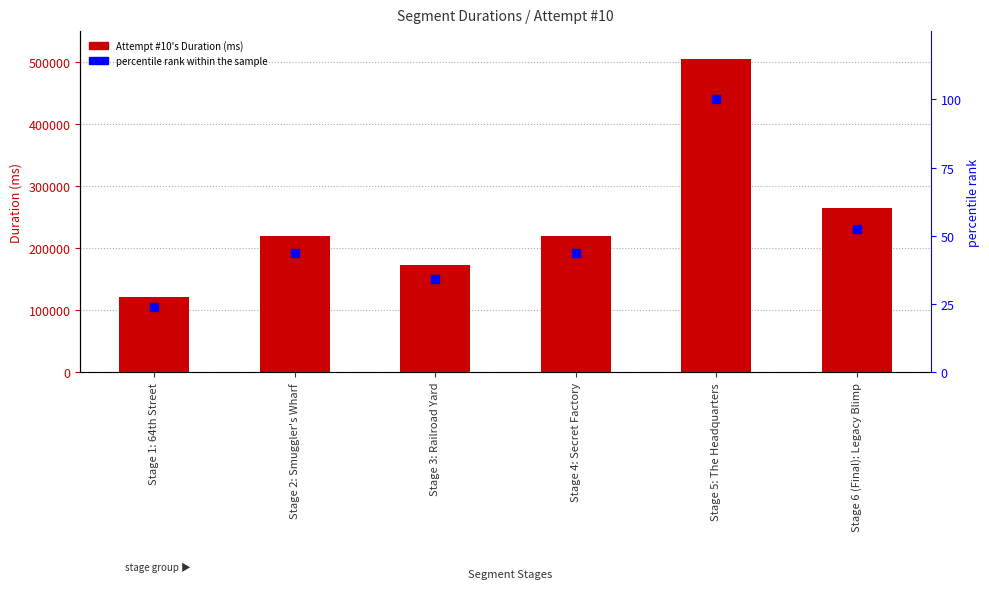

The value of percentile rank within the sample at Stage 1: 64th Street is 32.2. True or false?

False